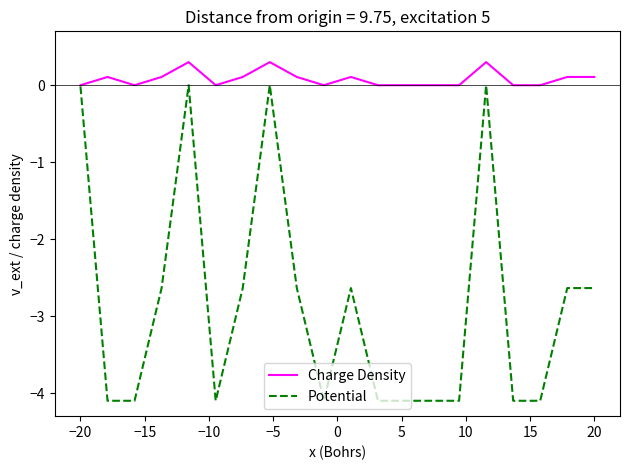

Which series has the largest total across all categories?

Charge Density